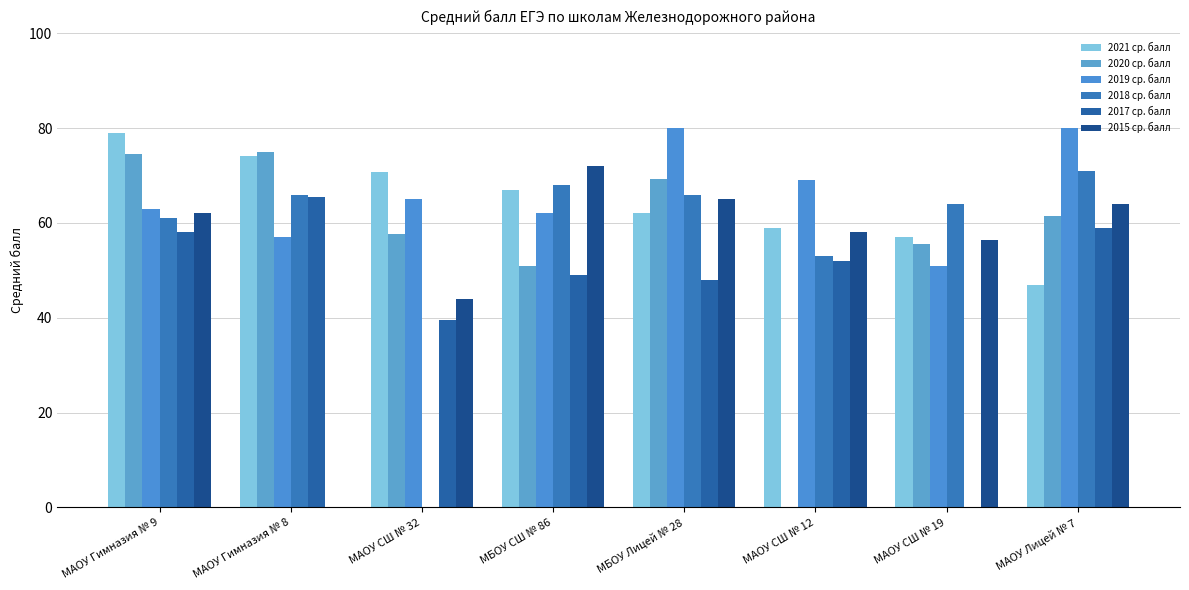

Rank the categories by 2017 ср. балл value from highest to lowest.

МАОУ Гимназия № 8, МАОУ Лицей № 7, МАОУ Гимназия № 9, МАОУ СШ № 12, МБОУ СШ № 86, МБОУ Лицей № 28, МАОУ СШ № 32, МАОУ СШ № 19